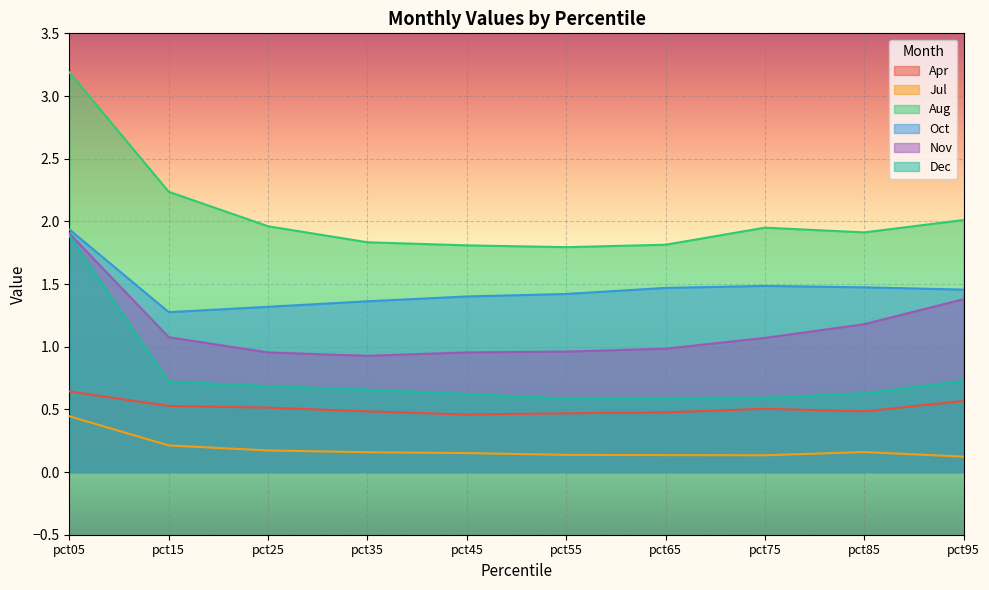

What are all the series names shown in the legend?

Apr, Jul, Aug, Oct, Nov, Dec